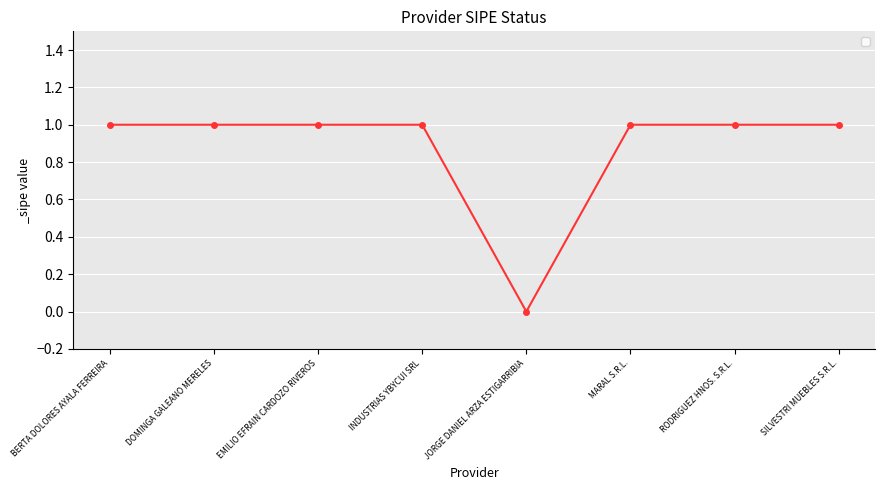

What is the label of the 5th point from the left?

JORGE DANIEL ARZA ESTIGARRIBIA